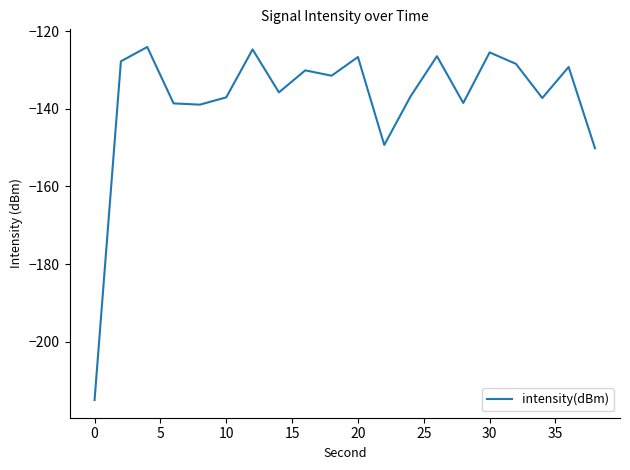

What is the greatest value displayed?

-124.1